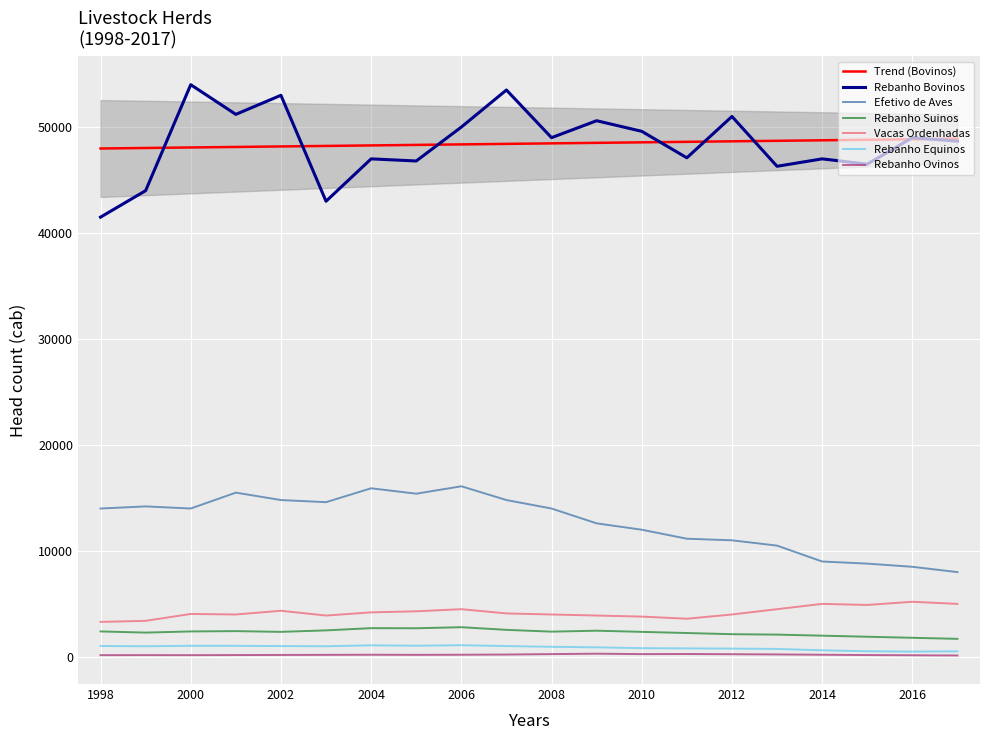

At which label does Rebanho Suinos reach its minimum?

2017